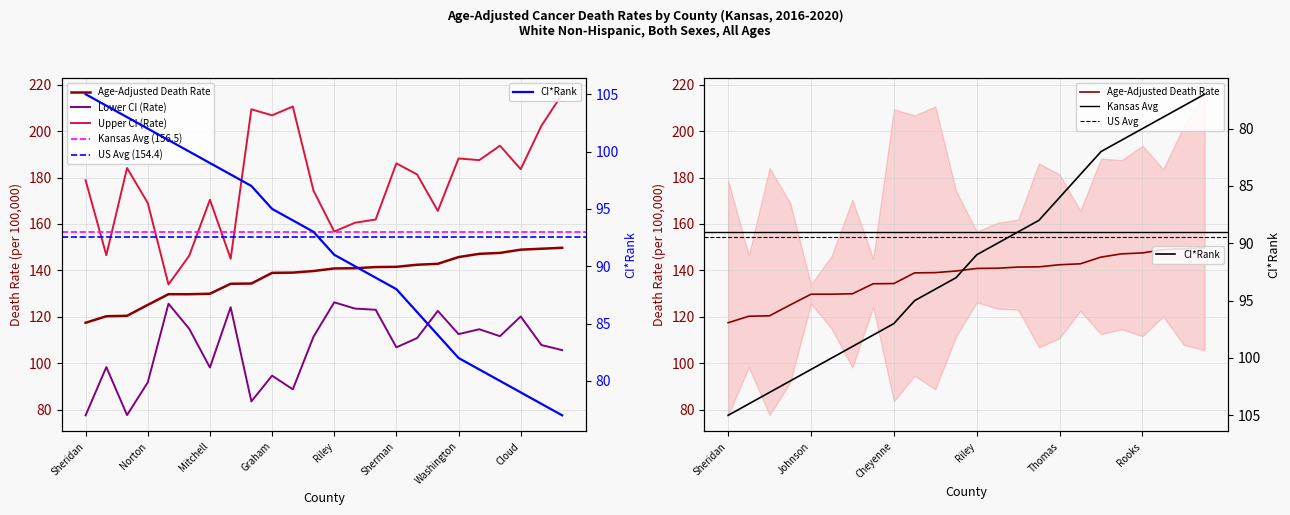

What is the total value across all series at Riley?

514.7